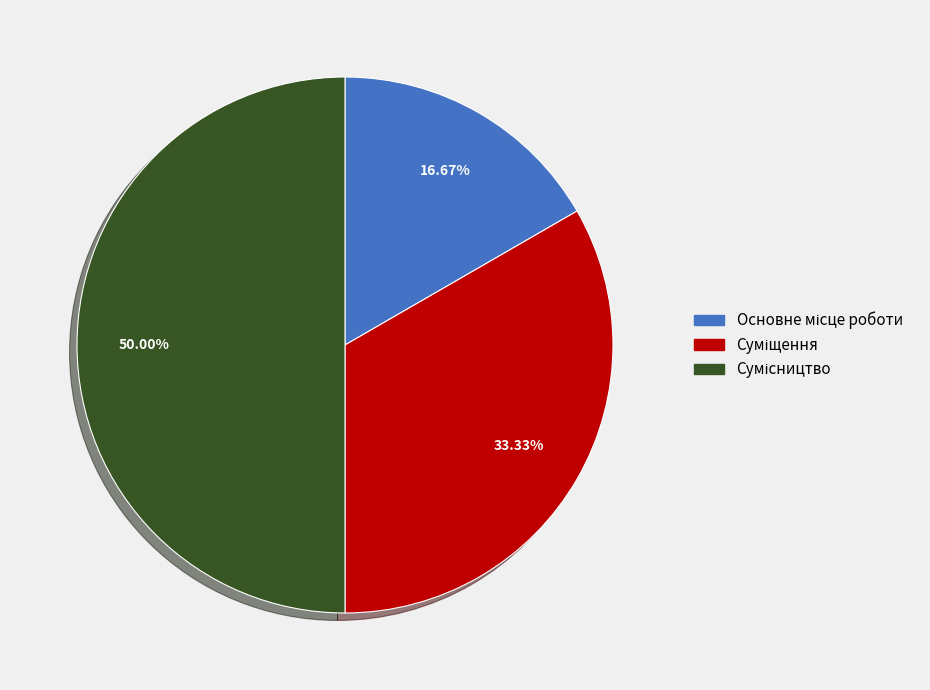

To the nearest percent, what percentage of the pie is Сумісництво?

50%